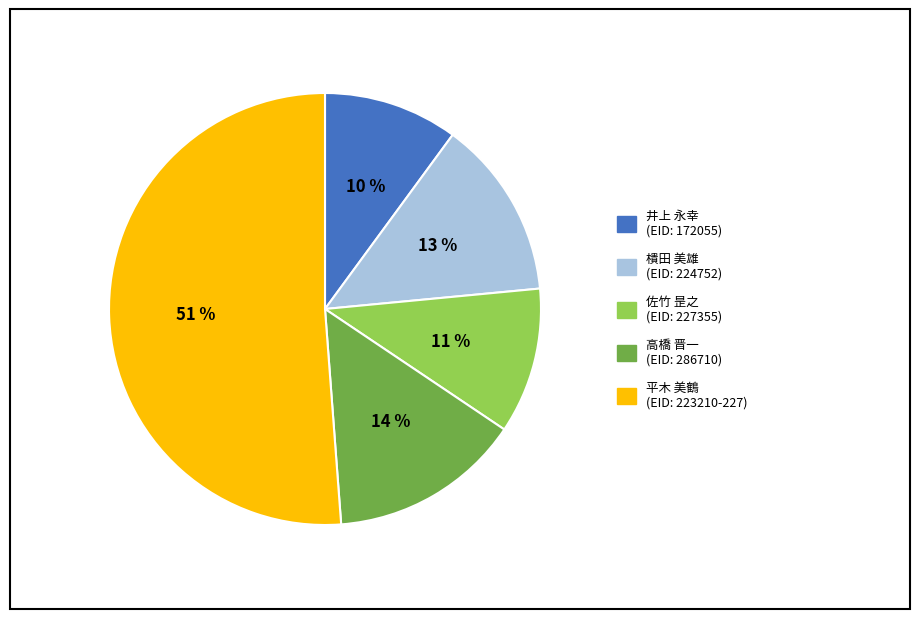

To the nearest percent, what is the average slice percentage?

20%